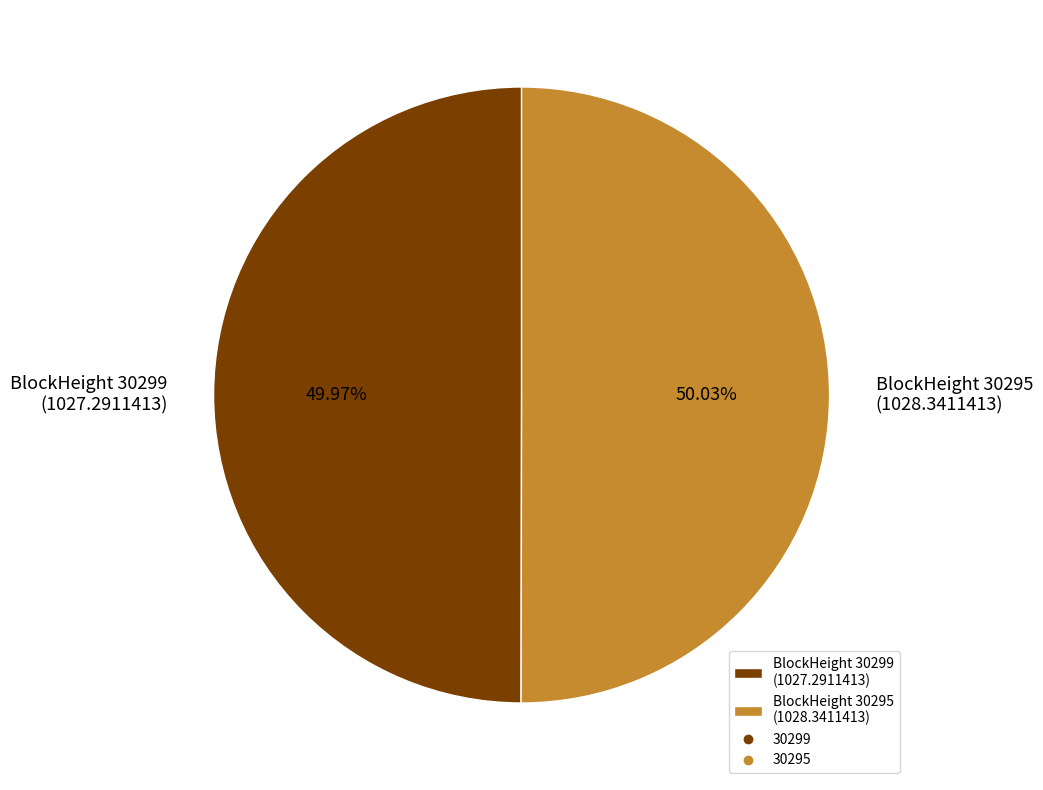

To the nearest percent, what is the average slice percentage?

50%